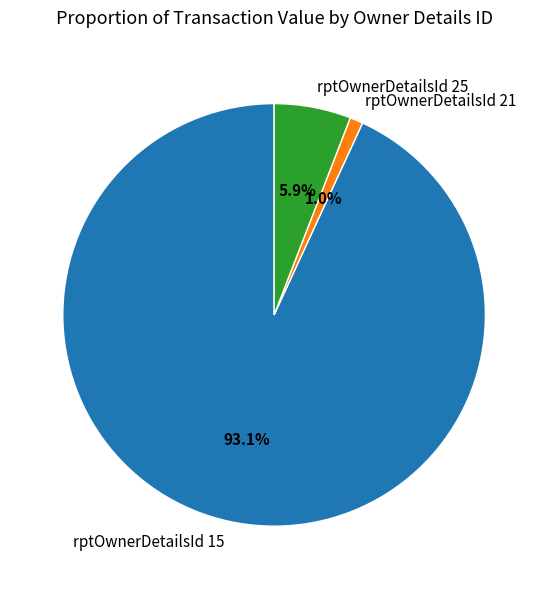

Between rptOwnerDetailsId 25 and rptOwnerDetailsId 21, which is larger?

rptOwnerDetailsId 25